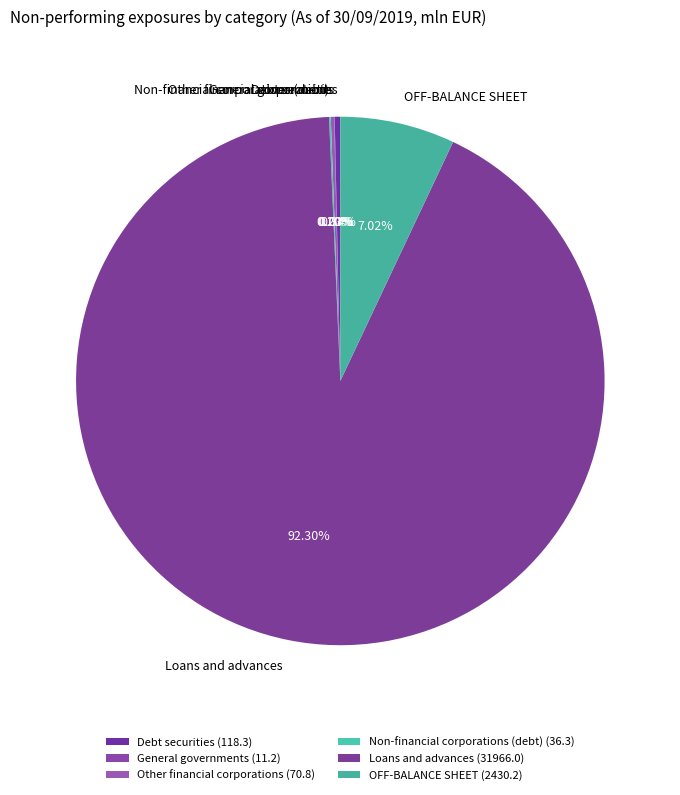

Does any single category account for the majority?

Yes